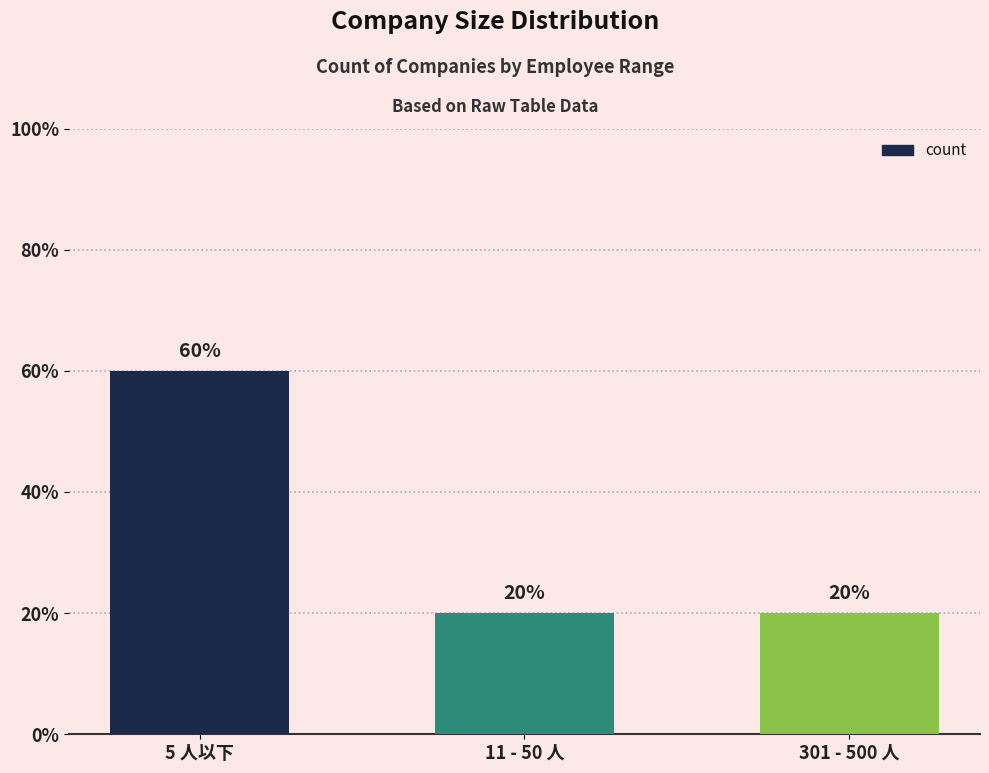

Rank the categories by value from highest to lowest.

5 人以下, 11 - 50 人, 301 - 500 人